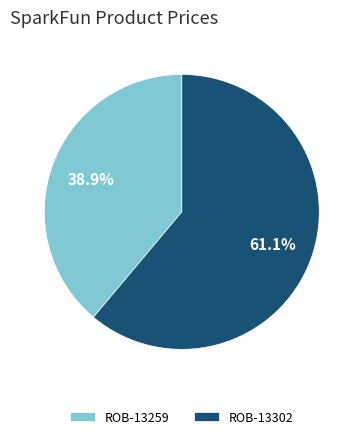

Count the number of slices in the pie.

2